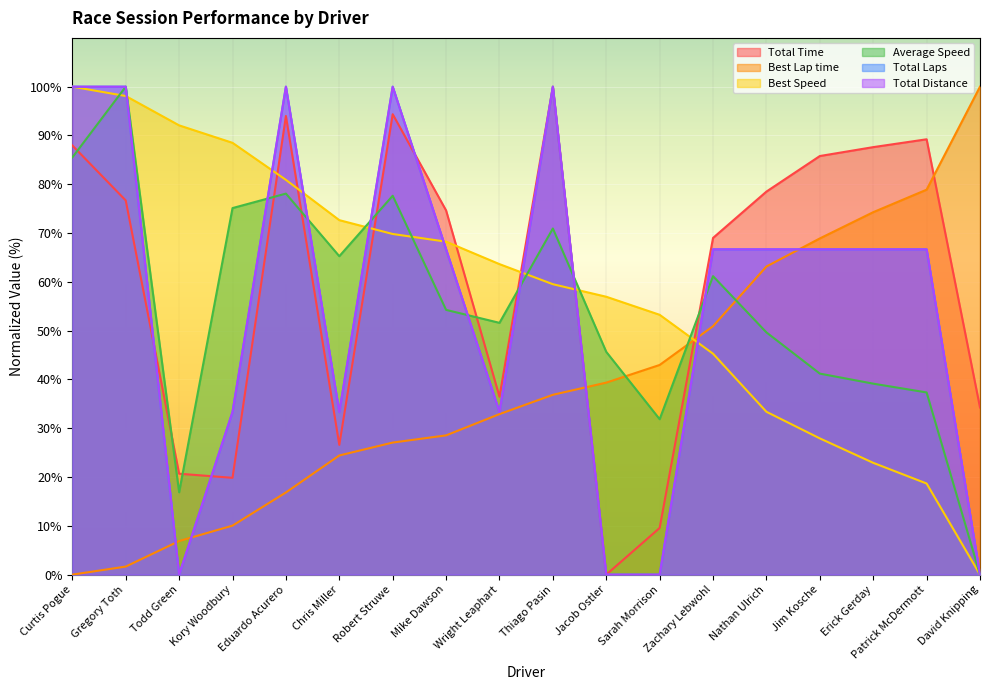

How many times do Total Laps and Average Speed cross each other?

7